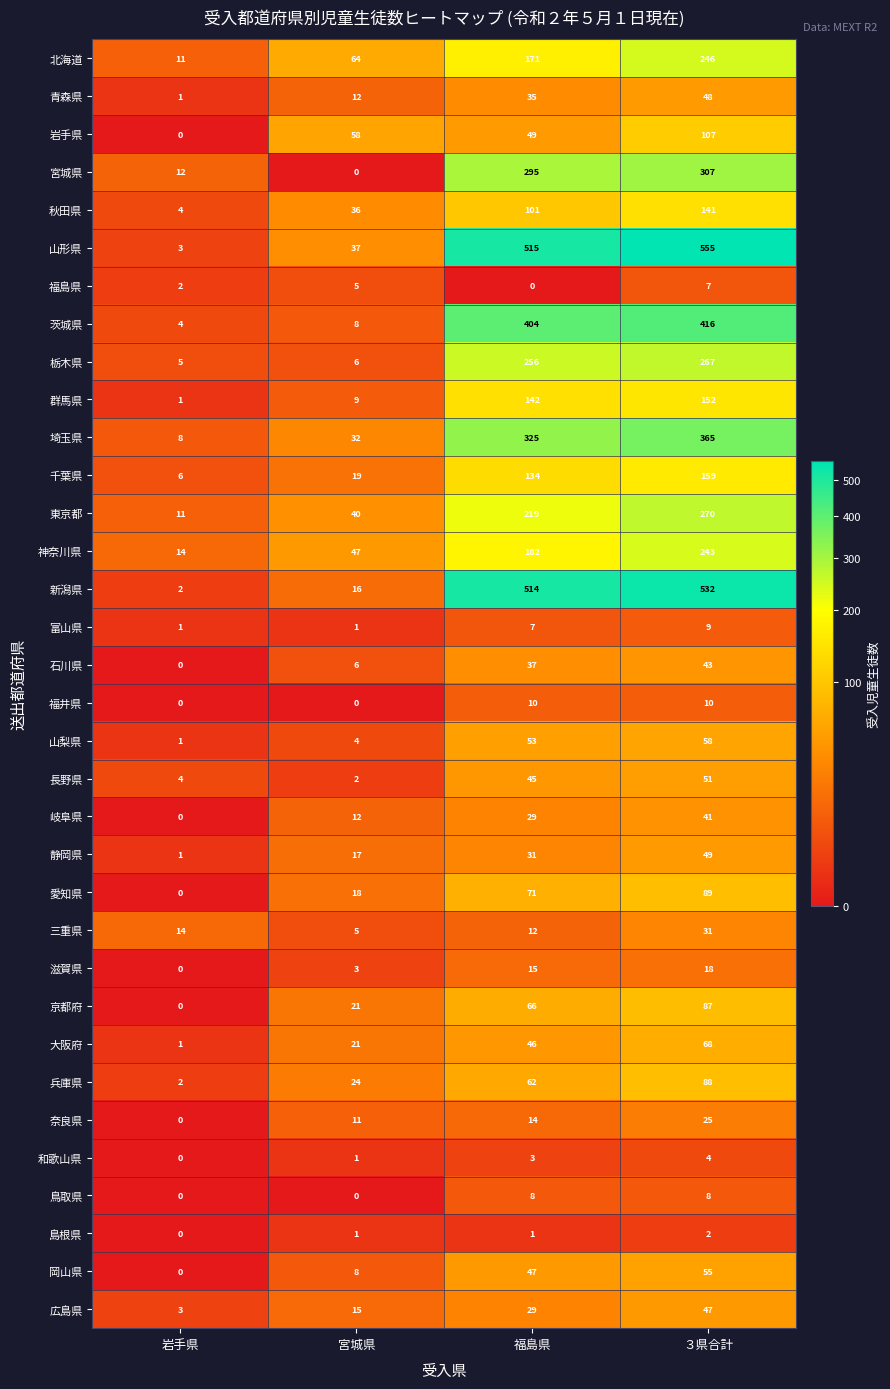

Rank the series by their maximum value, from highest to lowest.

山形県, 新潟県, 茨城県, 埼玉県, 宮城県, 東京都, 栃木県, 北海道, 神奈川県, 千葉県, 群馬県, 秋田県, 岩手県, 愛知県, 兵庫県, 京都府, 大阪府, 山梨県, 岡山県, 長野県, 静岡県, 青森県, 広島県, 石川県, 岐阜県, 三重県, 奈良県, 滋賀県, 福井県, 富山県, 鳥取県, 福島県, 和歌山県, 島根県